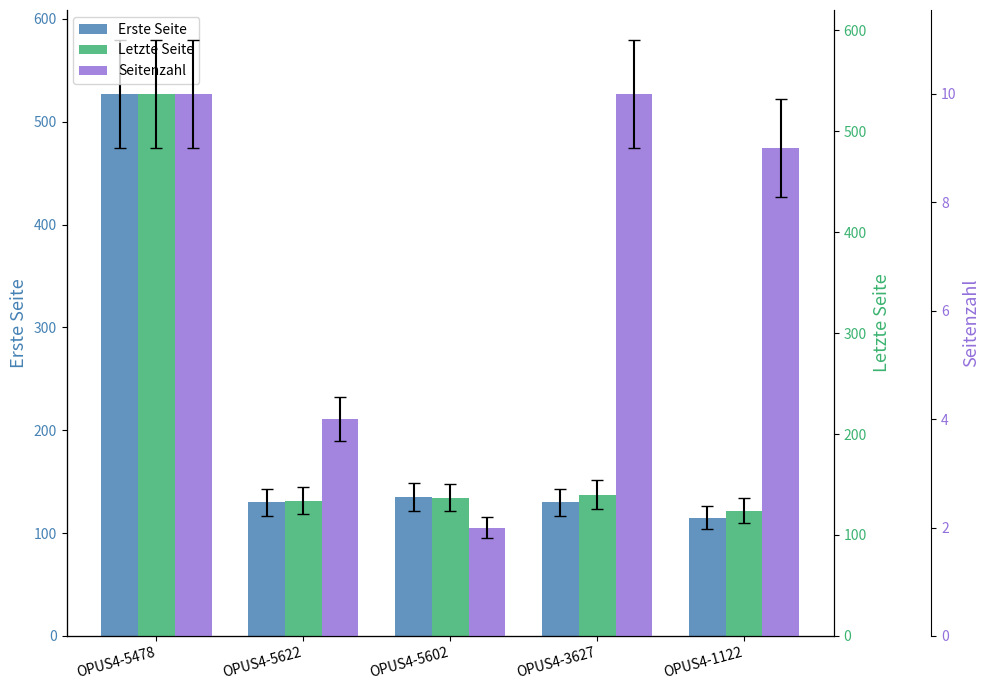

Which label corresponds to the smallest value in the chart?

OPUS4-5602